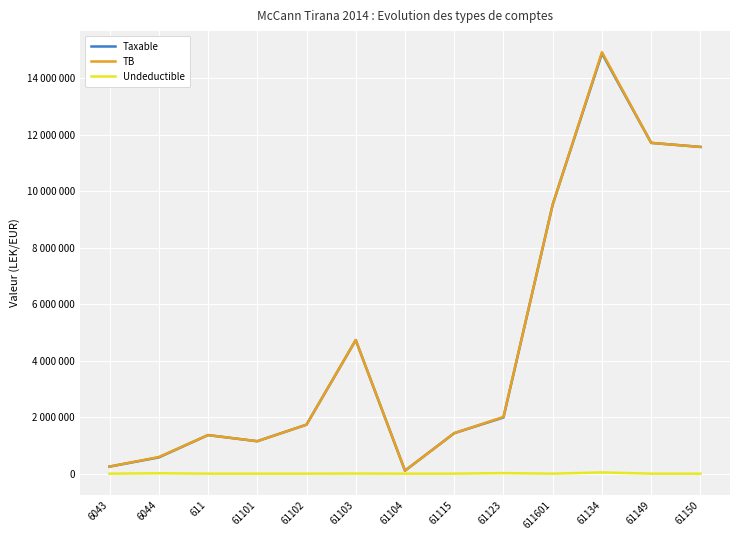

Does the chart have visible grid lines?

Yes